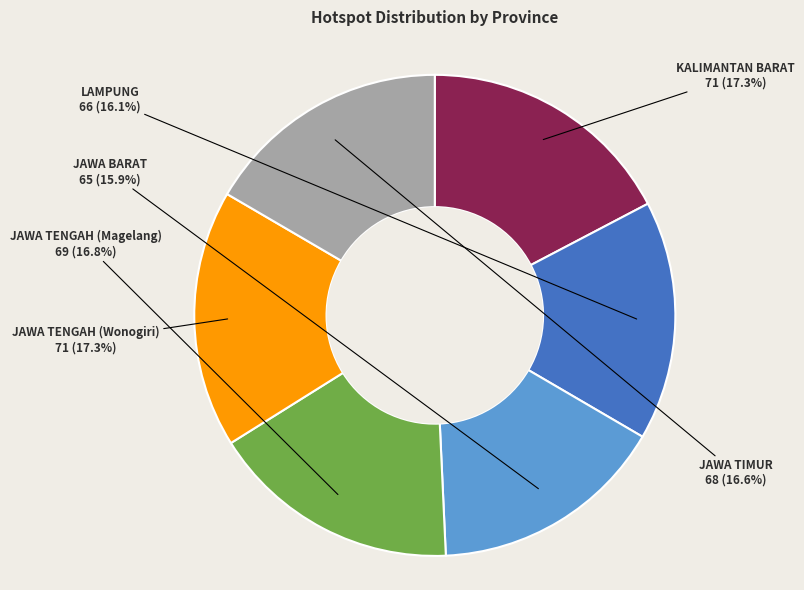

Count the number of slices in the pie.

6